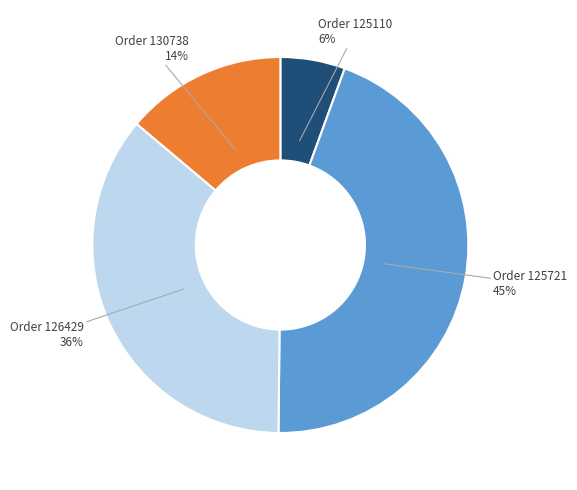

To the nearest percent, what is the average slice percentage?

25%